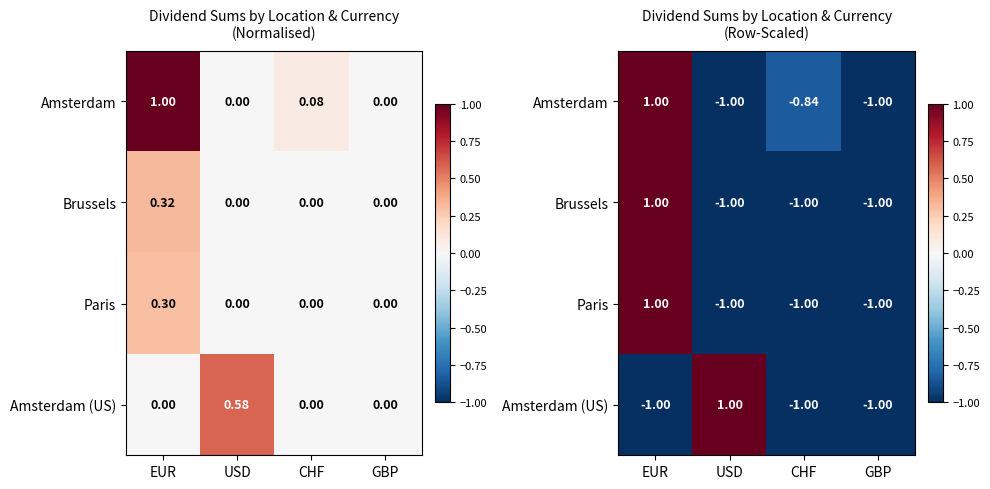

Which series changed the most between EUR and GBP?

Amsterdam